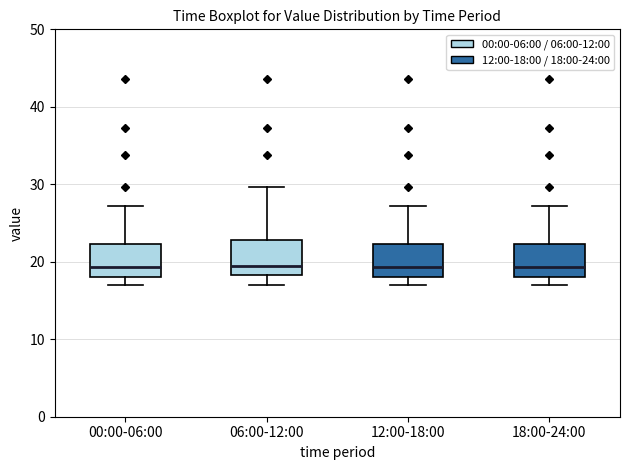

Reading left to right, read every box against the y-axis: the position of its median line, the range the box covers, and the ends of its whiskers. The values are not printed on the chart, so give them approximately, as read against the axis.

00:00-06:00: median 19, box 18 to 22, whiskers 17 to 27
06:00-12:00: median 20, box 18 to 23, whiskers 17 to 30
12:00-18:00: median 19, box 18 to 22, whiskers 17 to 27
18:00-24:00: median 19, box 18 to 22, whiskers 17 to 27